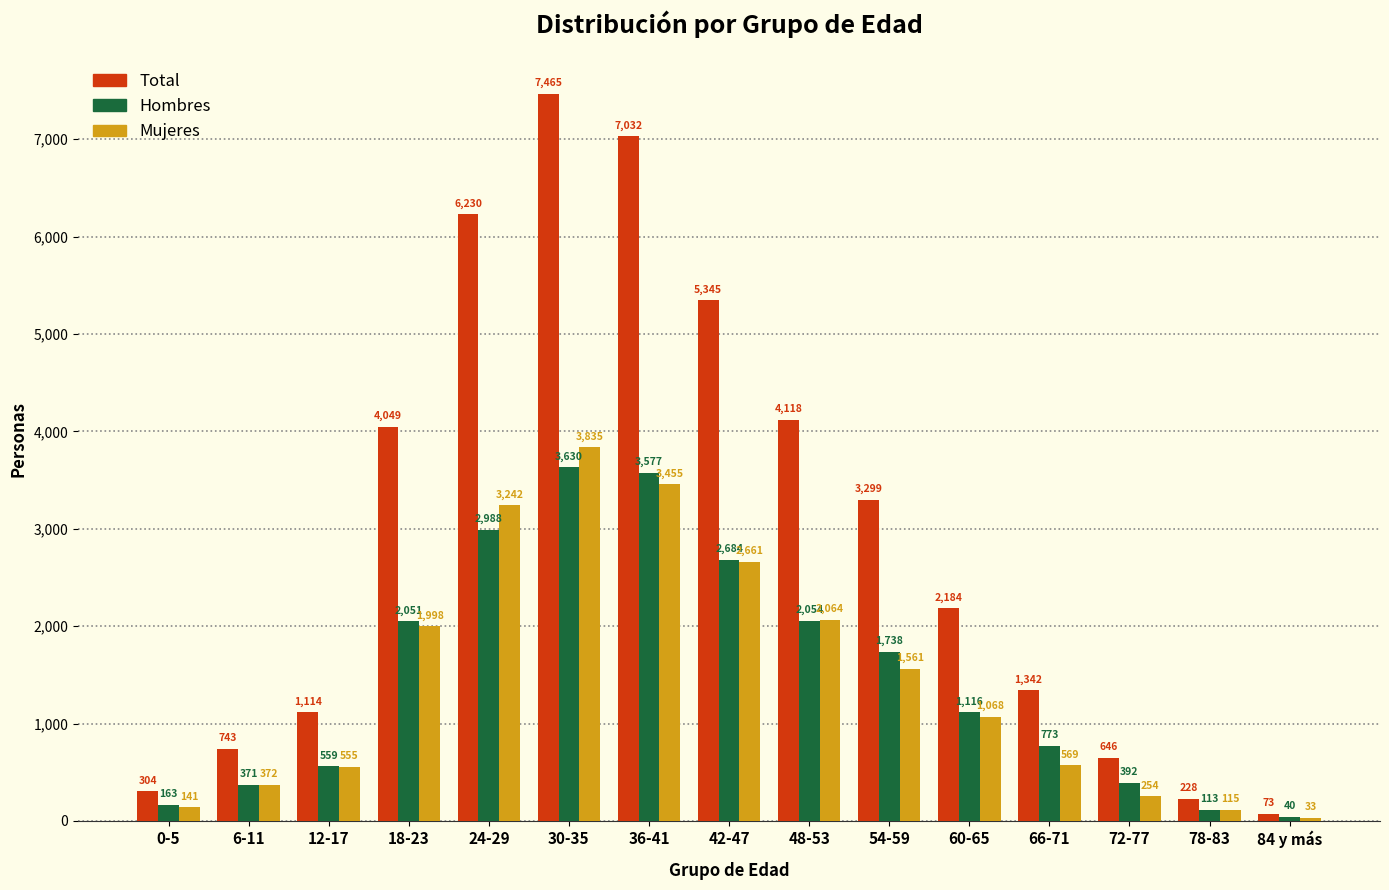

What is the smallest value displayed?

33